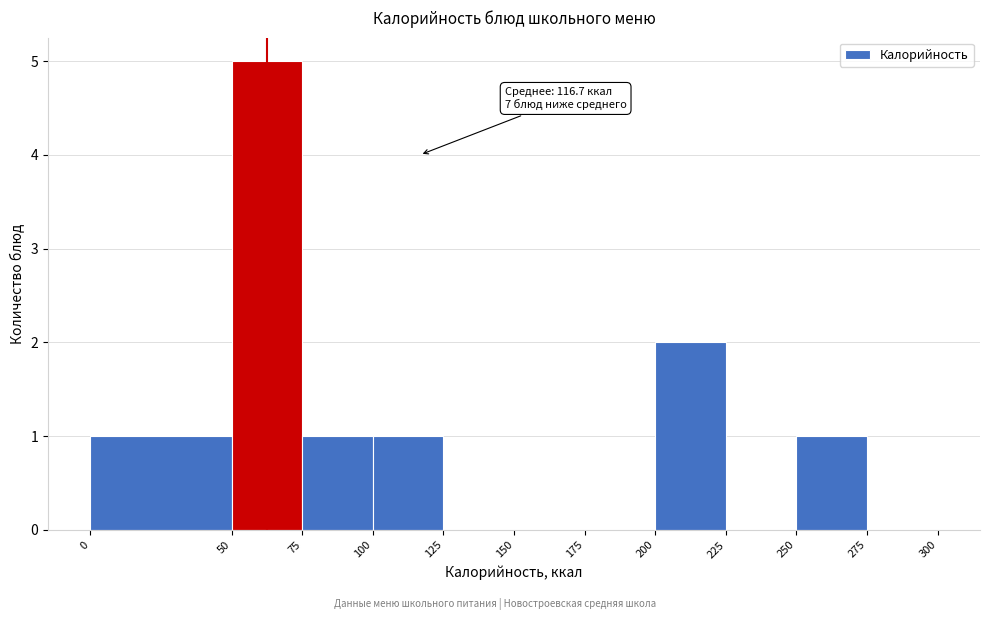

Over which range of the x-axis is the bar tallest?

50 to 75